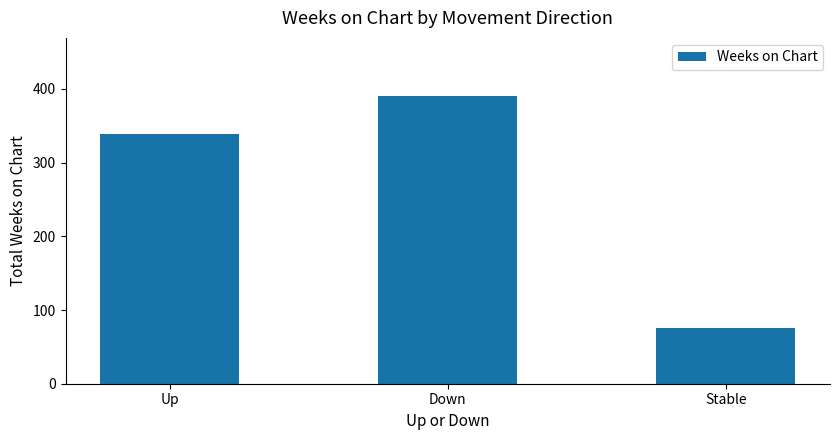

What is the approximate value at Down?

391